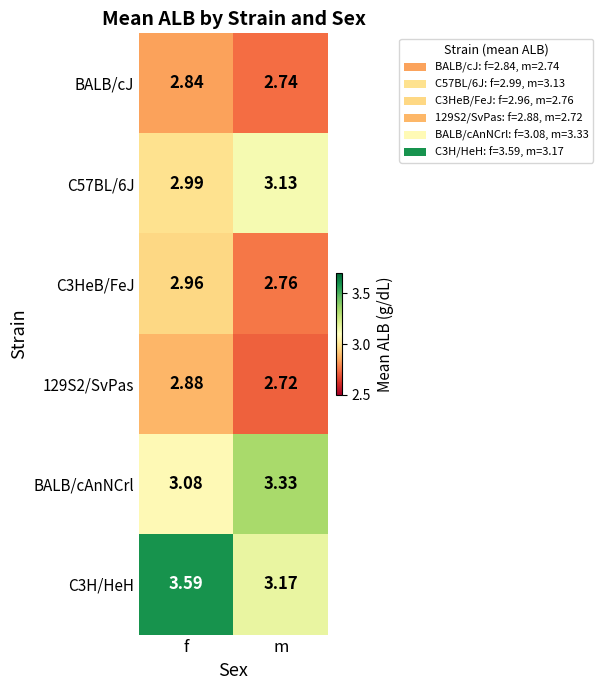

Rank the categories by C3H/HeH value from lowest to highest.

m, f